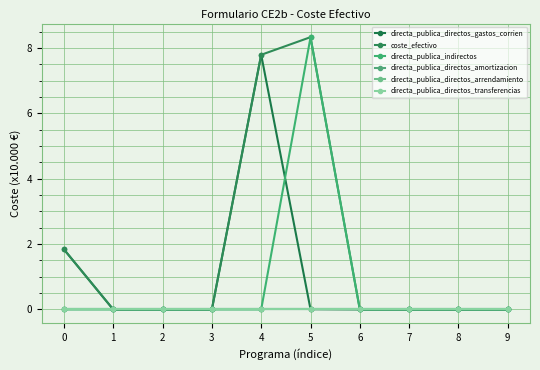

At how many categories does at least one series exceed 7?

2